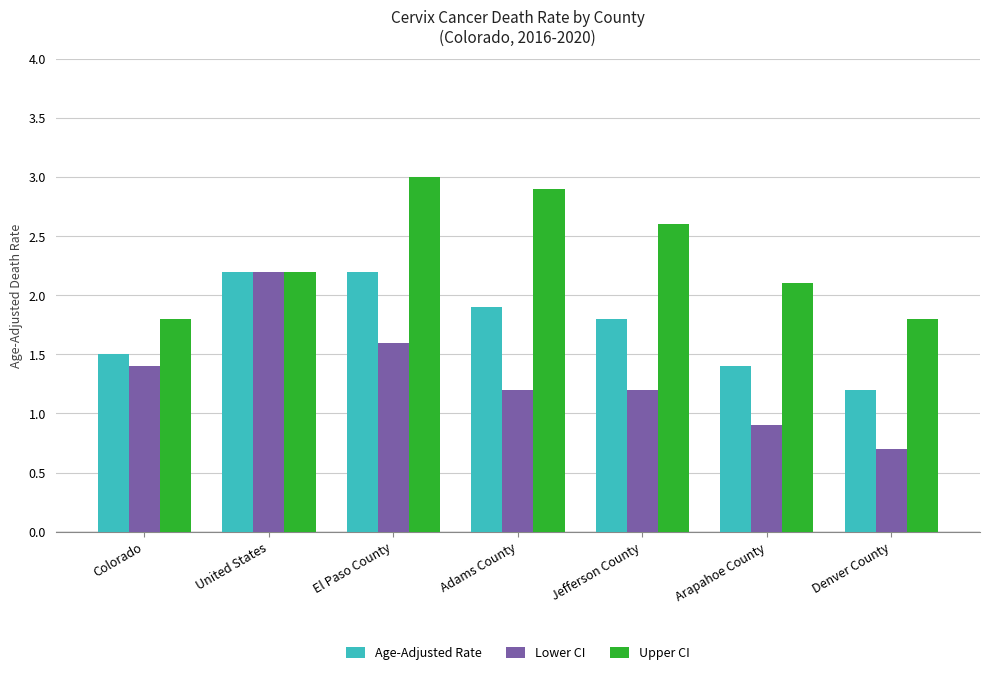

At which label is Upper CI closest to 2?

Arapahoe County